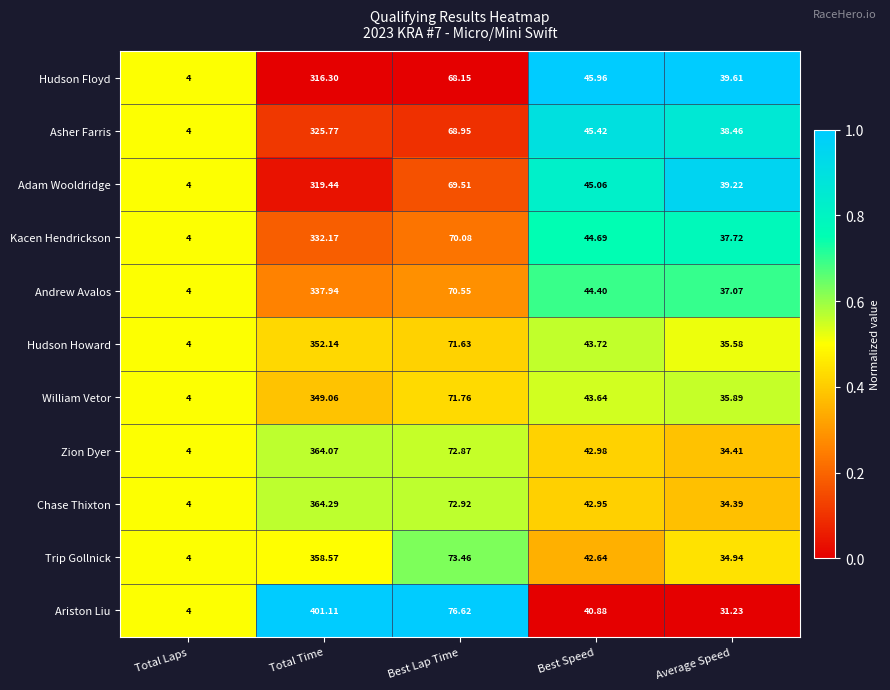

Which series changed the most between Total Time and Best Speed?

Ariston Liu